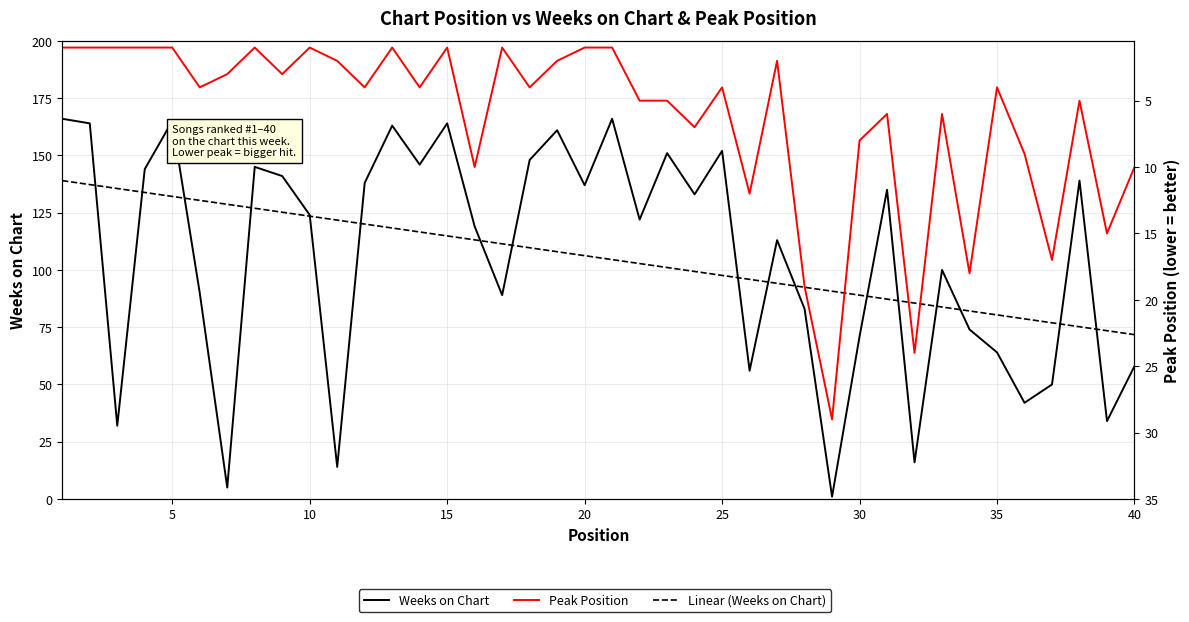

True or false: Linear (Weeks on Chart) has more than 0 interior local peaks.

False